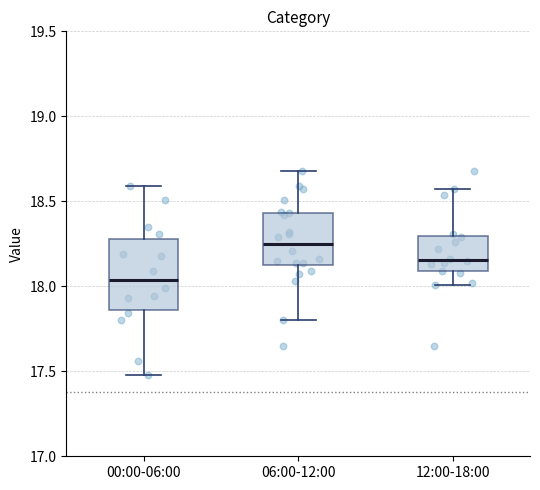

Reading left to right, transcribe this box plot: for each box, give where its median line is, the range the box spans, and where its two whiskers end, as read against the y-axis. The values are not printed on the chart, so give them approximately, as read against the axis.

00:00-06:00: median 18.05, box 17.85 to 18.30, whiskers 17.50 to 18.60
06:00-12:00: median 18.25, box 18.15 to 18.45, whiskers 17.80 to 18.70
12:00-18:00: median 18.15, box 18.10 to 18.30, whiskers 18.00 to 18.55